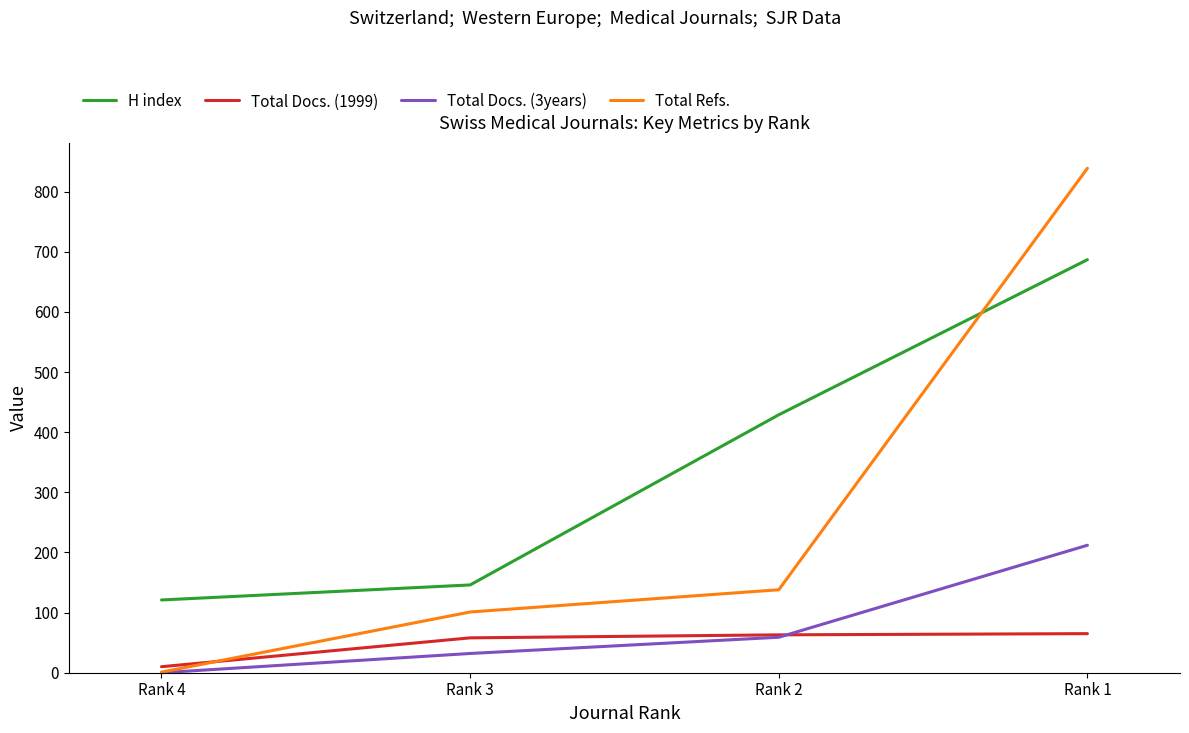

What is the sum of the Total Docs. (1999) values at Rank 1 and Rank 2?

128